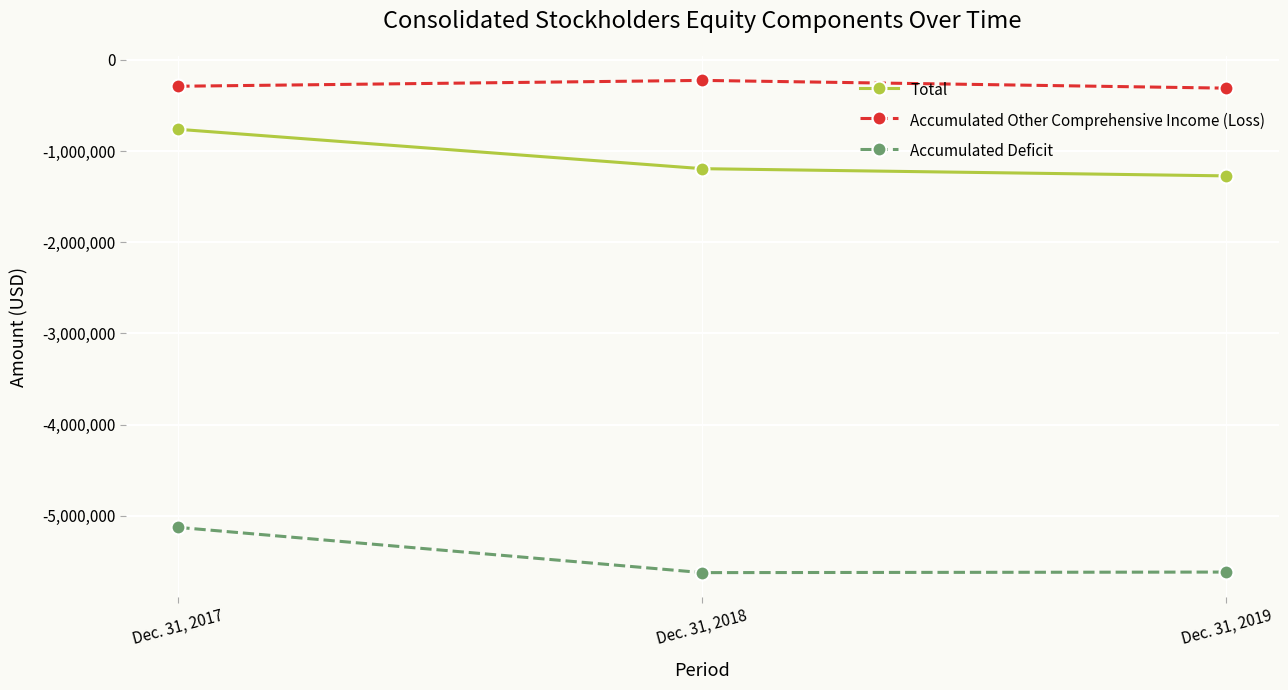

What is the smallest value displayed?

-5623034